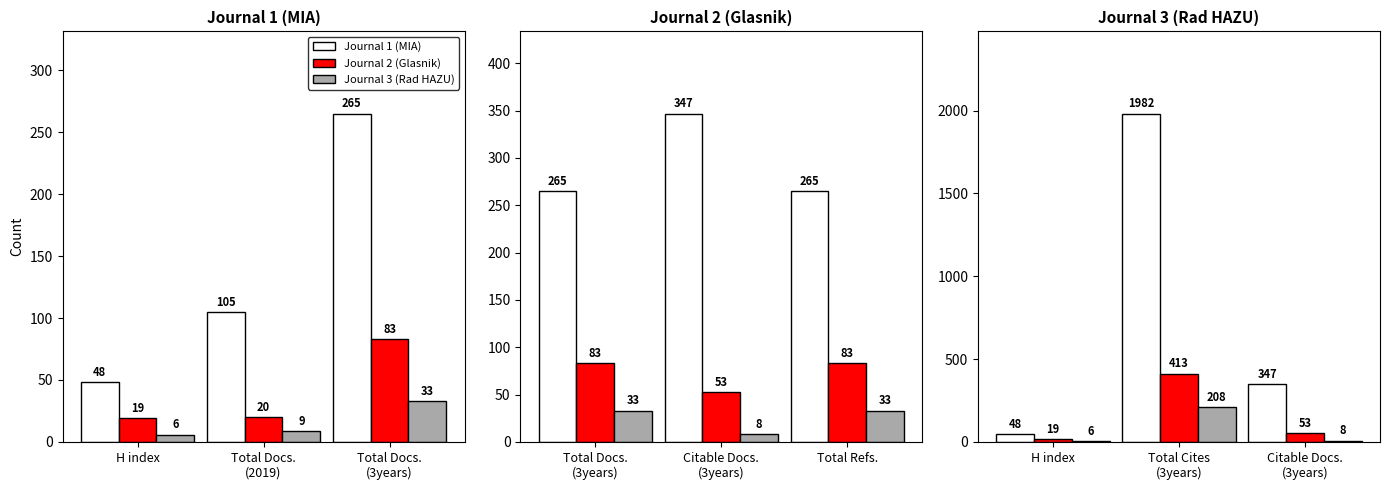

Count the number of data series in this chart.

3